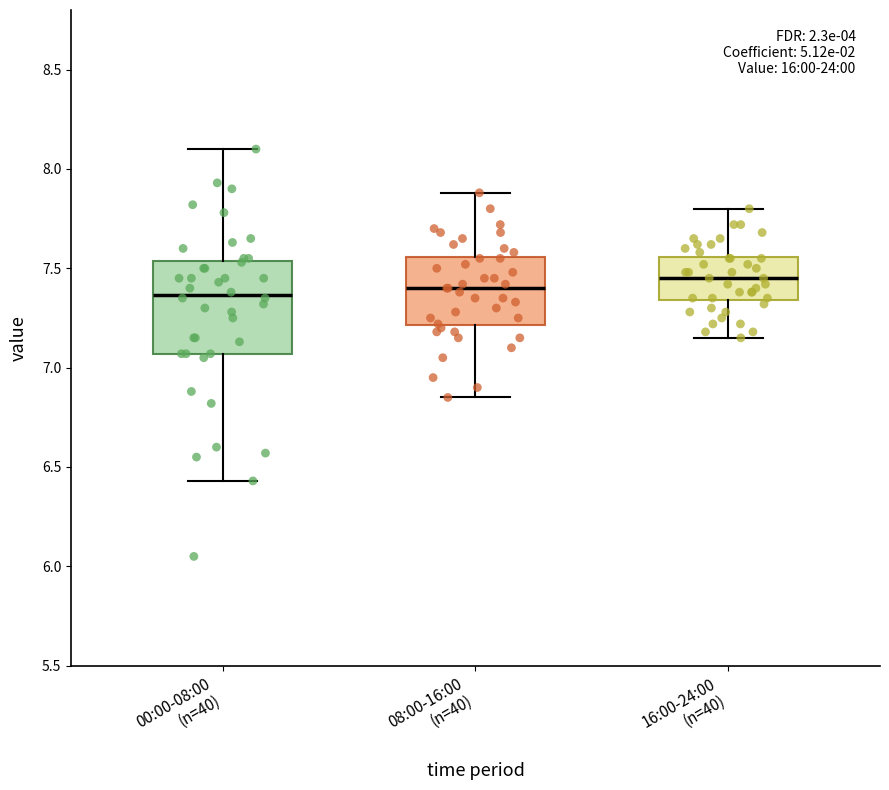

Reading left to right, read every box against the y-axis: the position of its median line, the range the box covers, and the ends of its whiskers. The values are not printed on the chart, so give them approximately, as read against the axis.

00:00-08:00 (n=40): median 7.35, box 7.05 to 7.55, whiskers 6.45 to 8.10
08:00-16:00 (n=40): median 7.40, box 7.20 to 7.55, whiskers 6.85 to 7.90
16:00-24:00 (n=40): median 7.45, box 7.35 to 7.55, whiskers 7.15 to 7.80